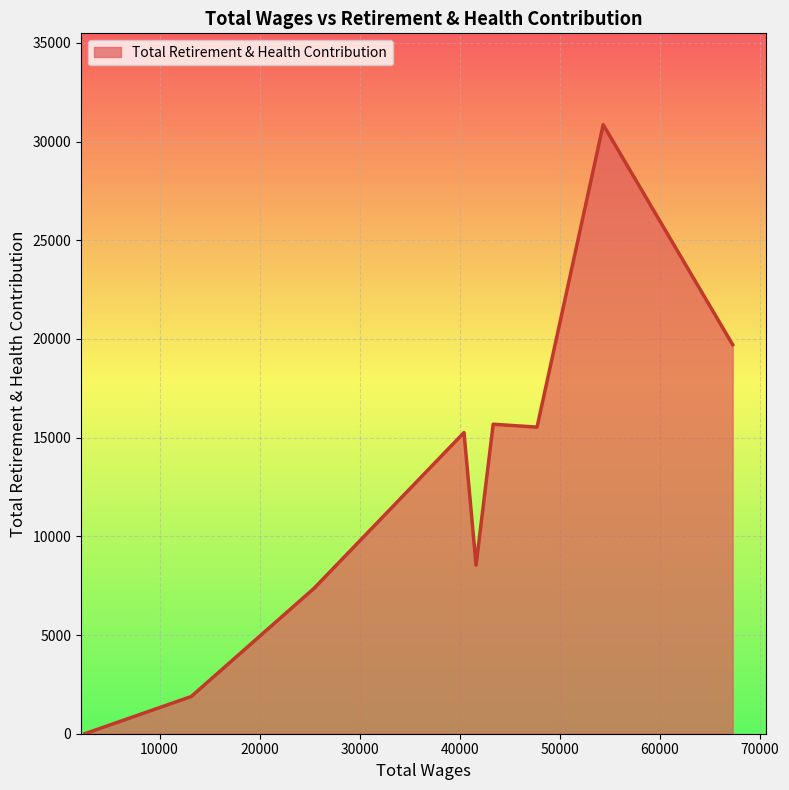

What is the maximum value shown in the chart?

30856